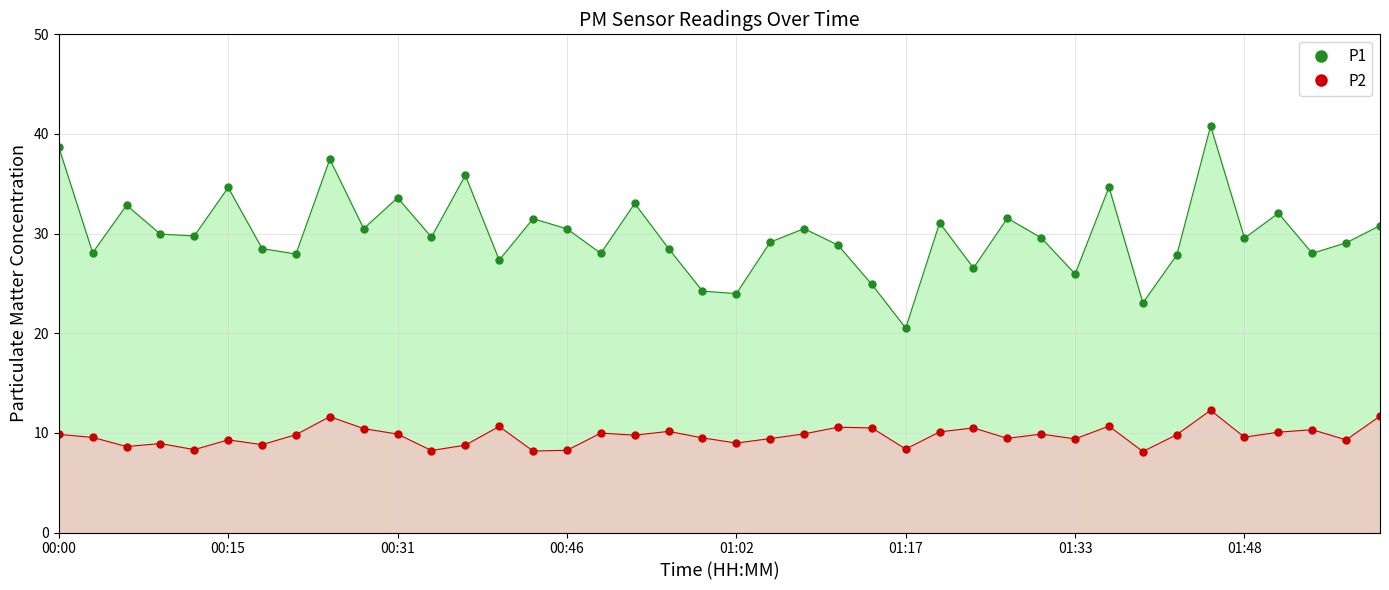

Which category has the lowest value across all series?

01:39